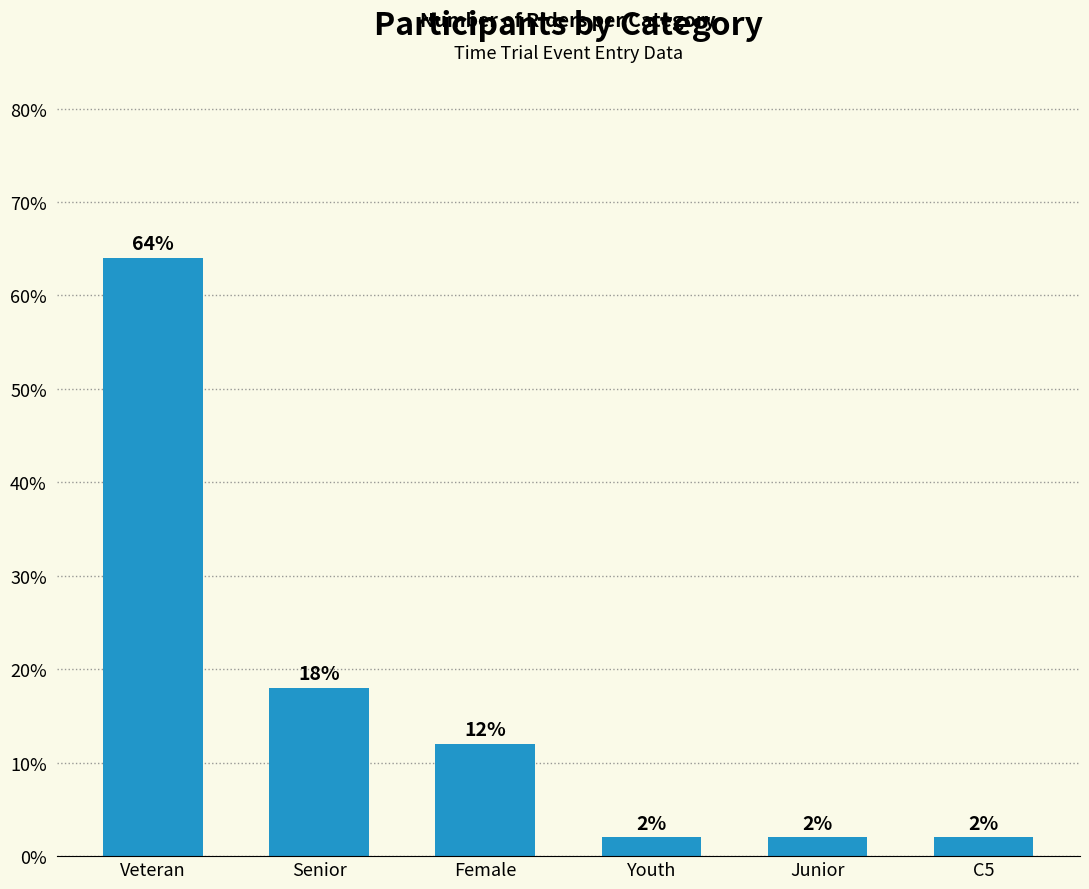

What position from the right is Junior?

2